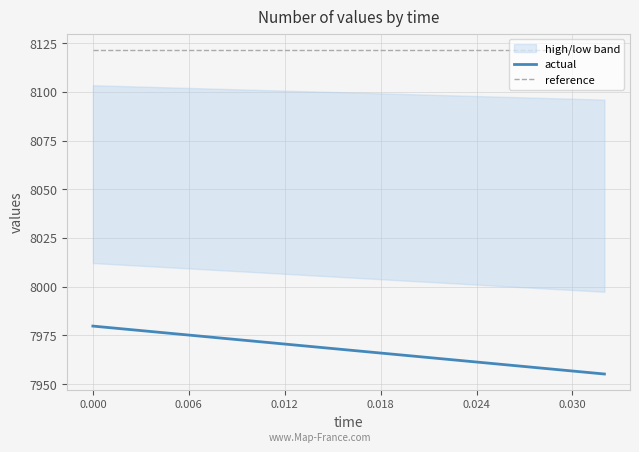

True or false: reference and actual intersect in this chart.

False